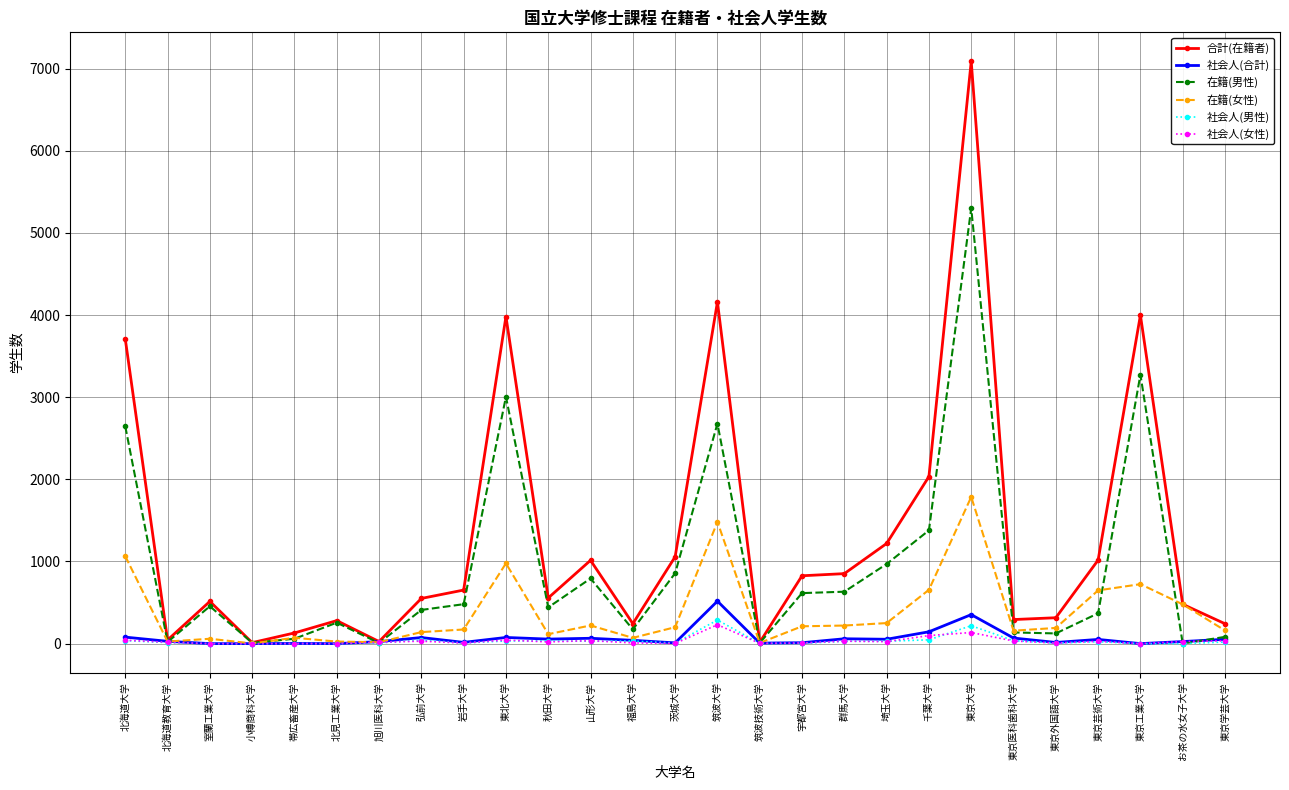

Count the number of data series in this chart.

6